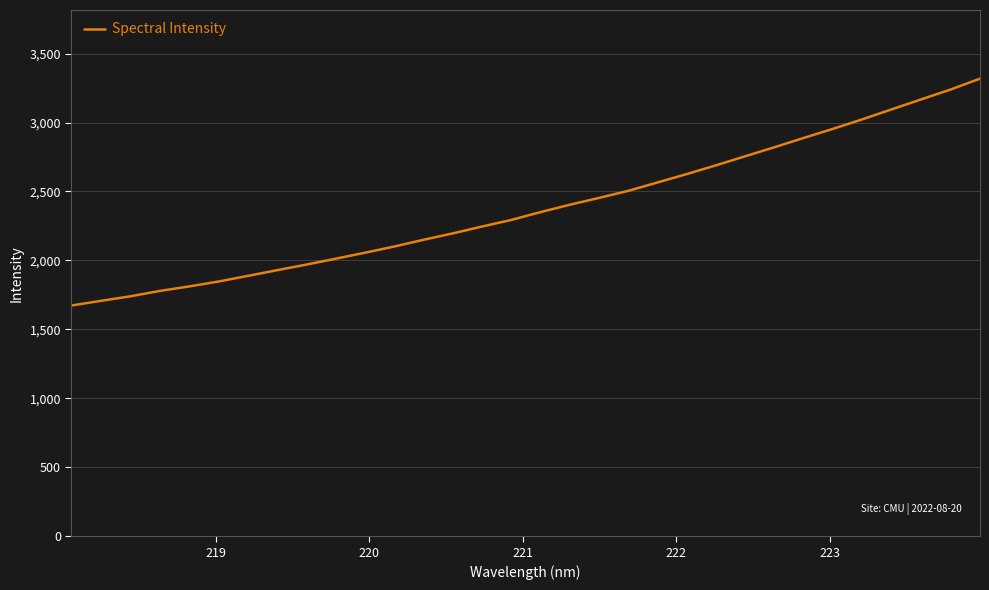

What is the difference between the maximum and minimum values?

1644.8